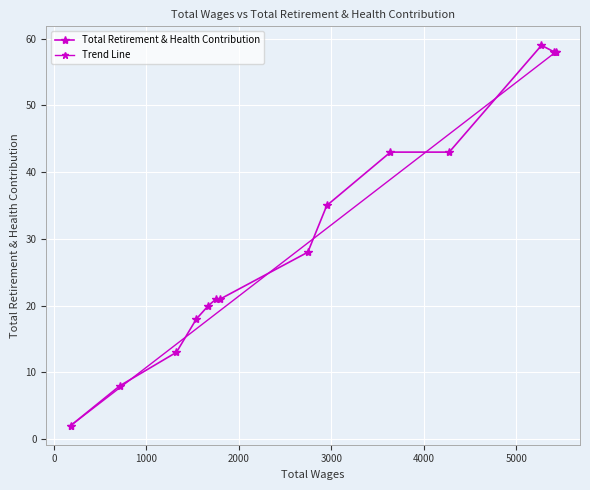

Rank the categories by value from lowest to highest.

180.0, 715.0, 1325.0, 1541.0, 1671.0, 1801.0, 1755.0, 2746.0, 2951.0, 4275.0, 3640.0, 5427.0, 5412.0, 5273.0